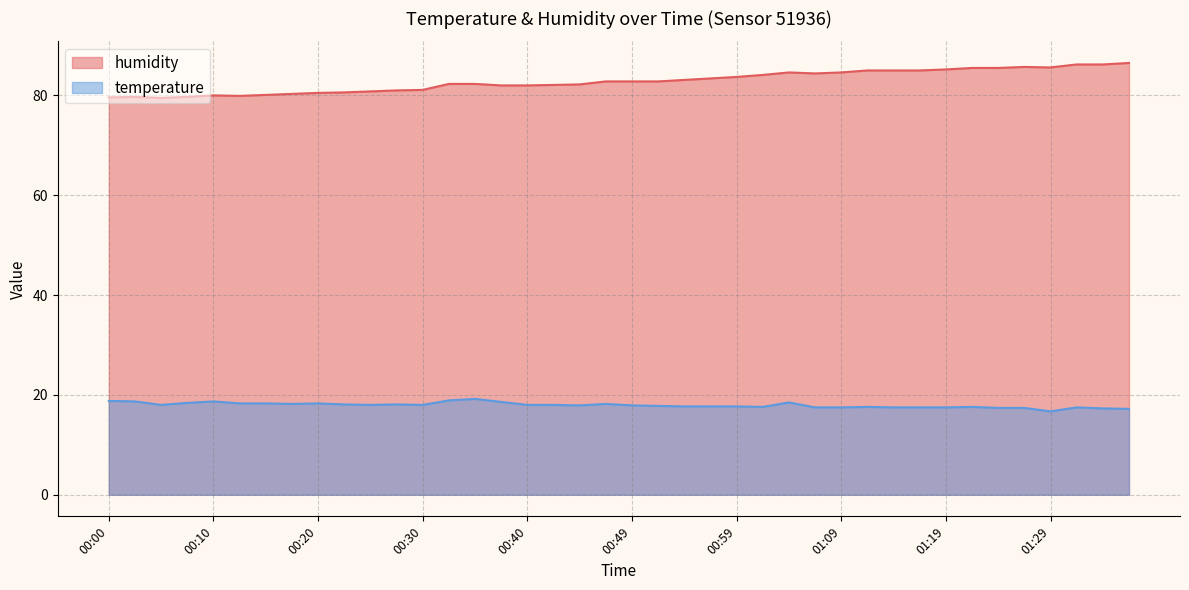

What is the greatest value displayed?

86.5